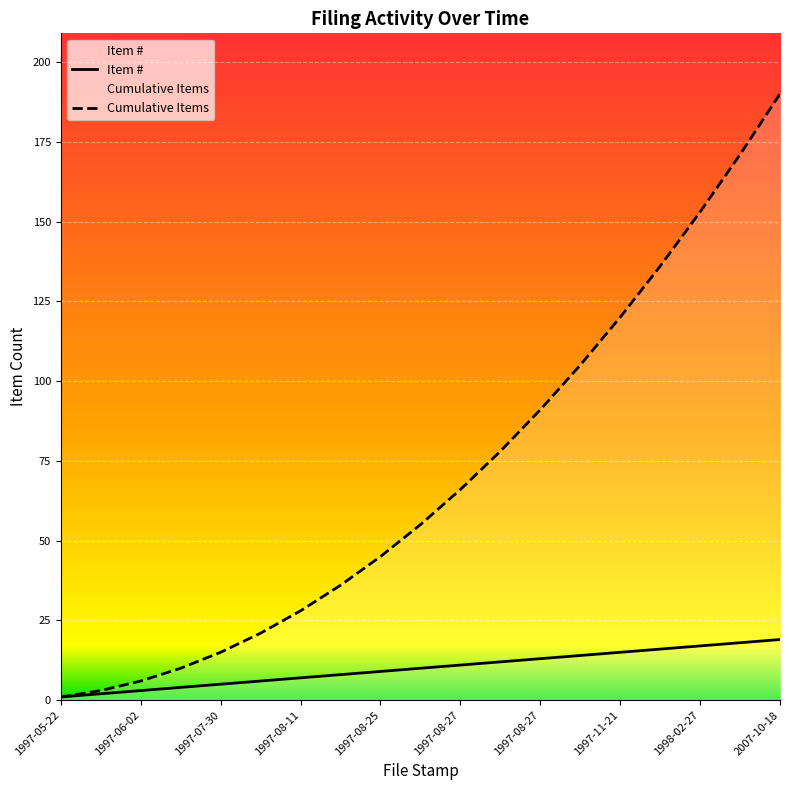

Does the chart display data point markers on the line(s)?

No